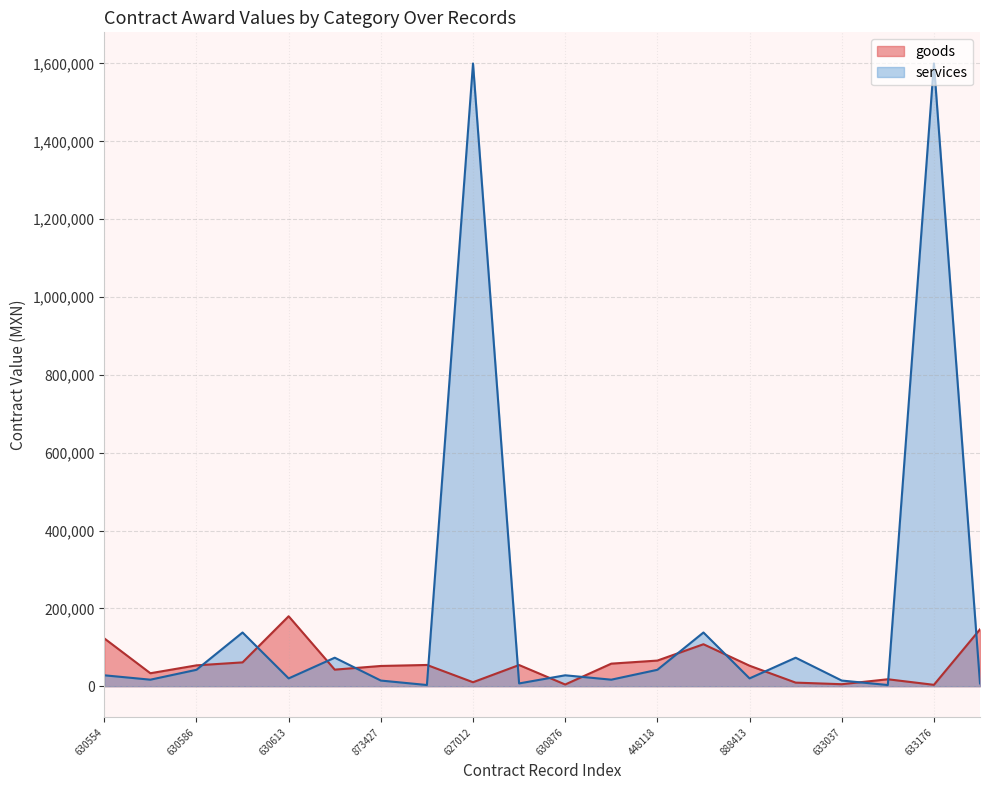

What is the greatest value displayed?

1600000.0